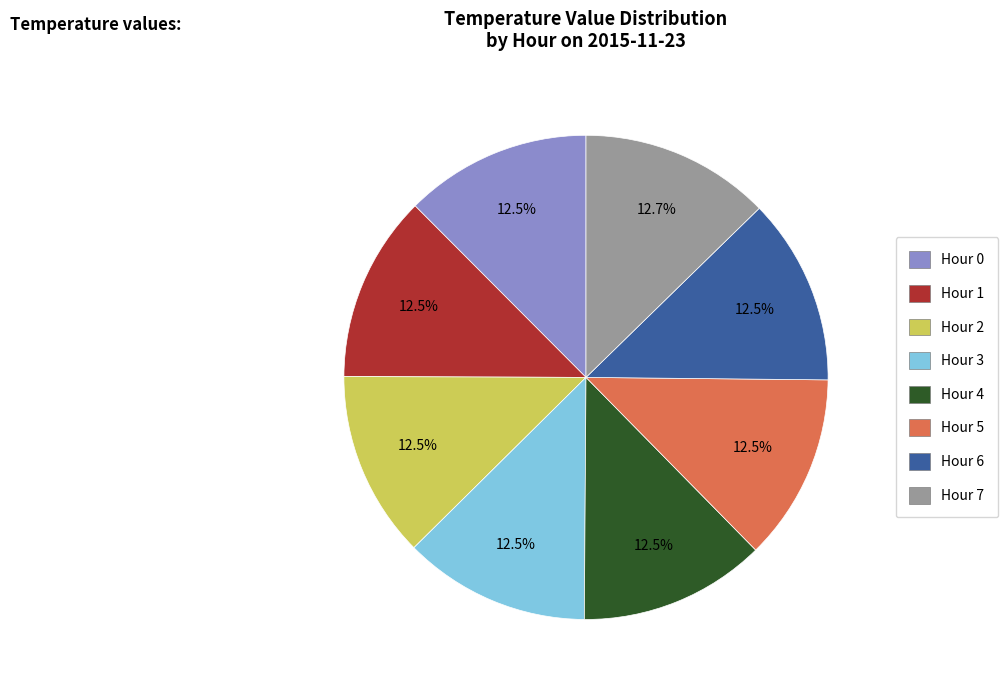

Approximately how many times larger is the value at Hour 0 compared to Hour 6?

1.0